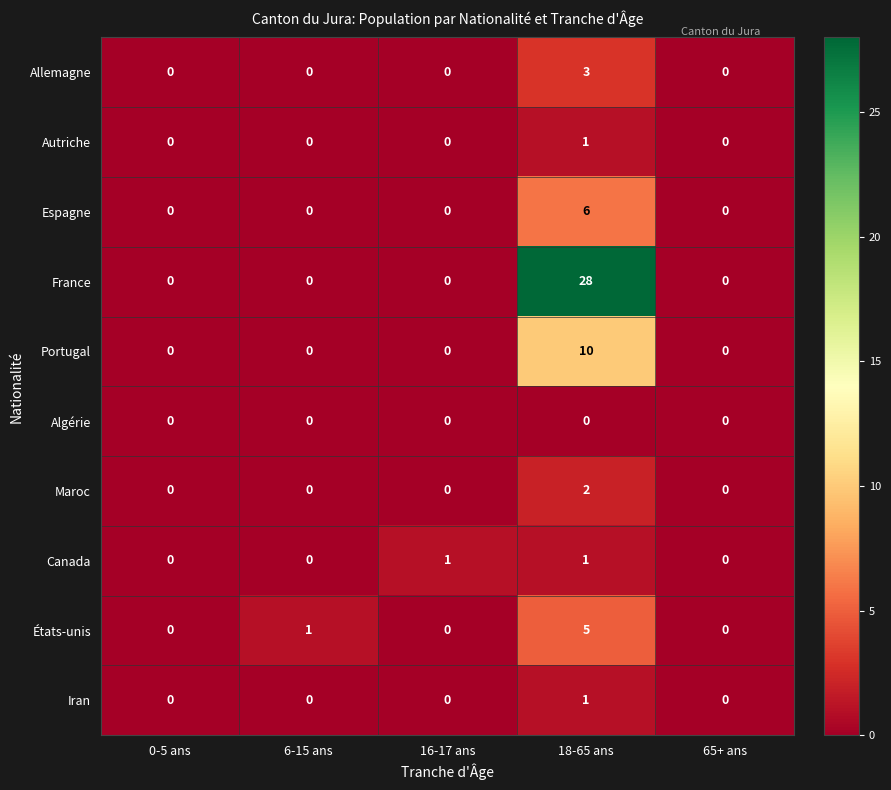

Which series has the largest total across all categories?

France